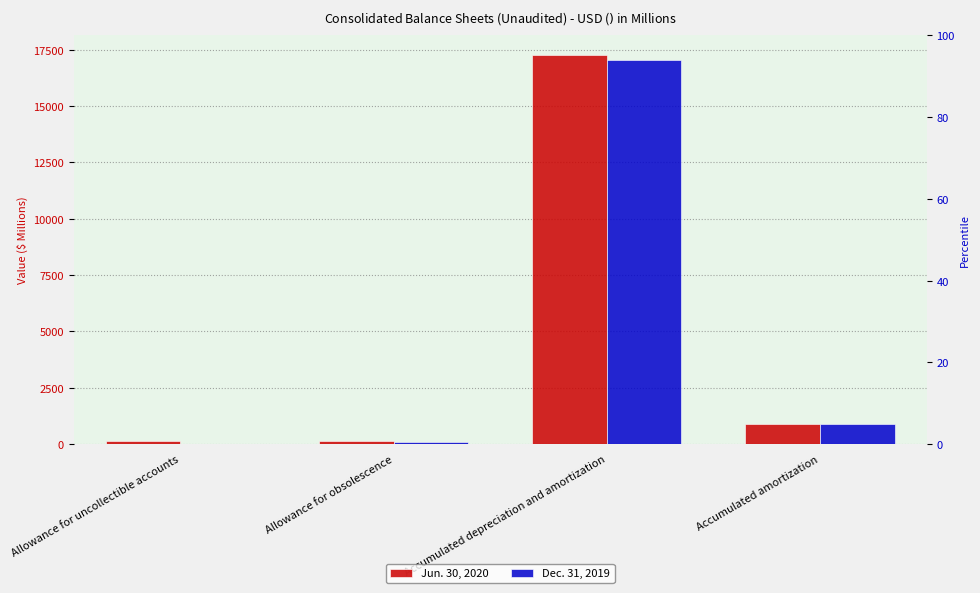

Which series has the largest total across all categories?

Jun. 30, 2020